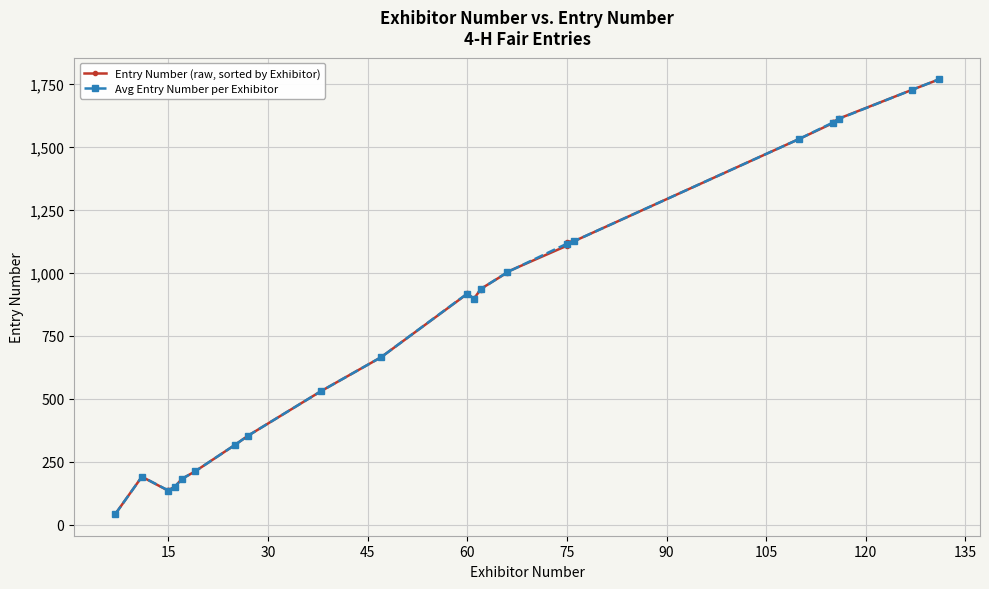

What is the difference between the maximum and minimum values in the Entry Number (per Exhibitor) series?

1725